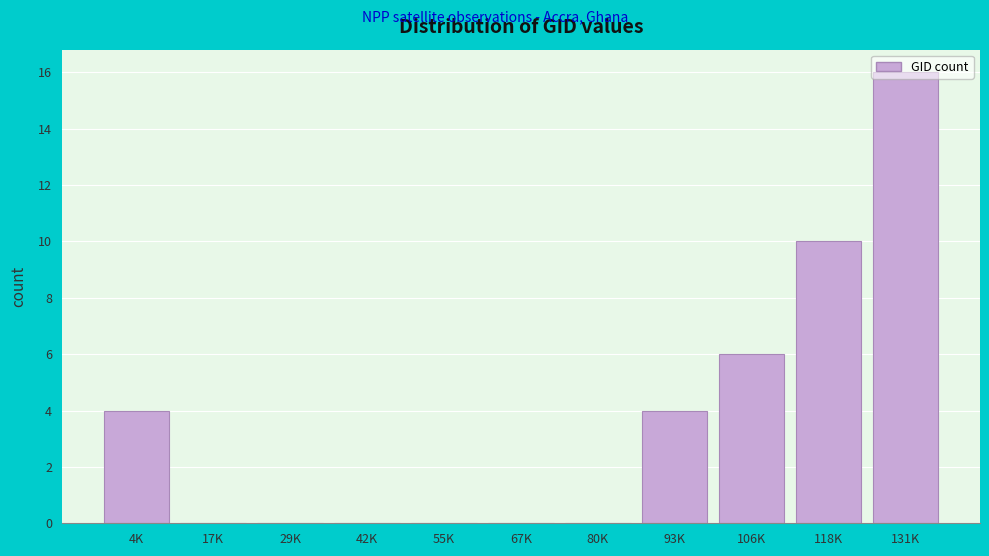

What is the sum of all values?

40